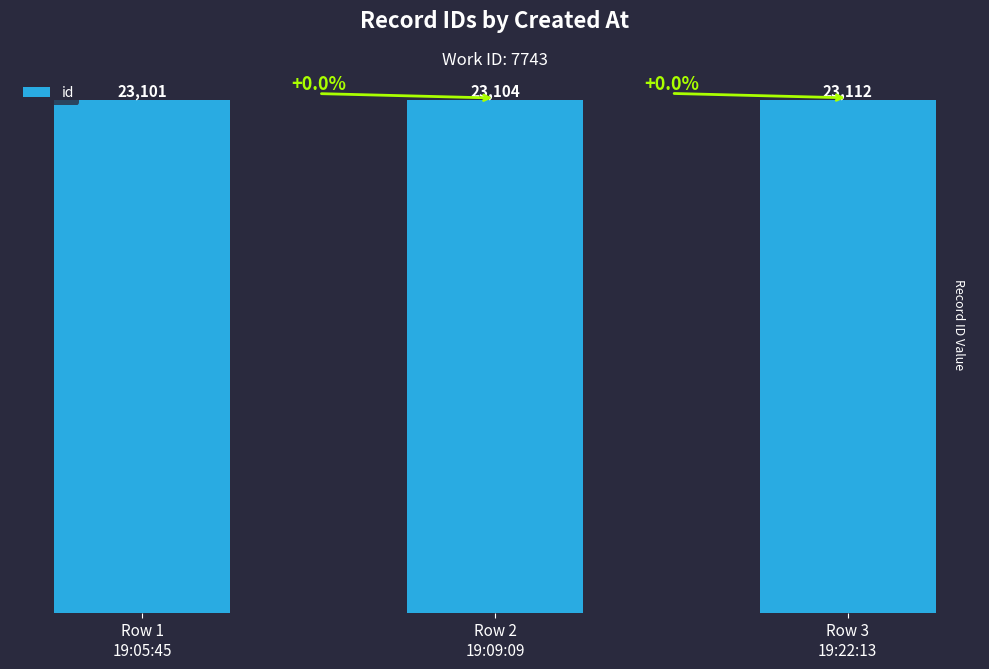

What is the maximum value shown in the chart?

23112